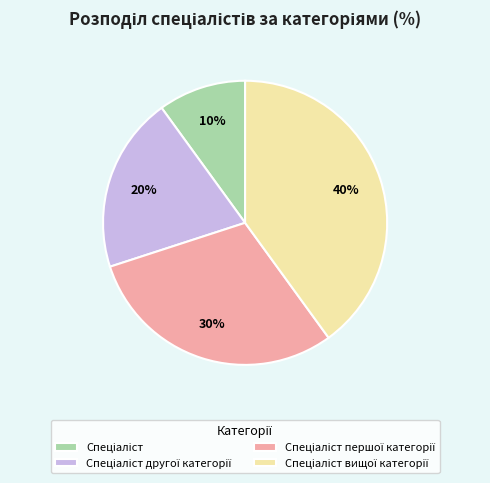

Is there any slice that represents more than half of the pie?

No